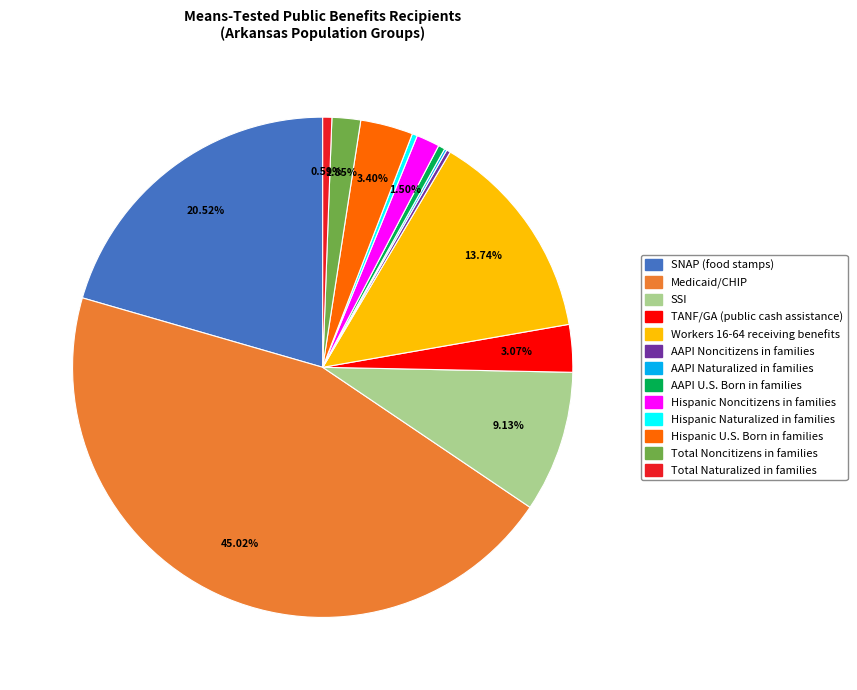

To the nearest percent, what is the combined percentage of TANF/GA (public cash assistance) and Hispanic Noncitizens in families?

5%